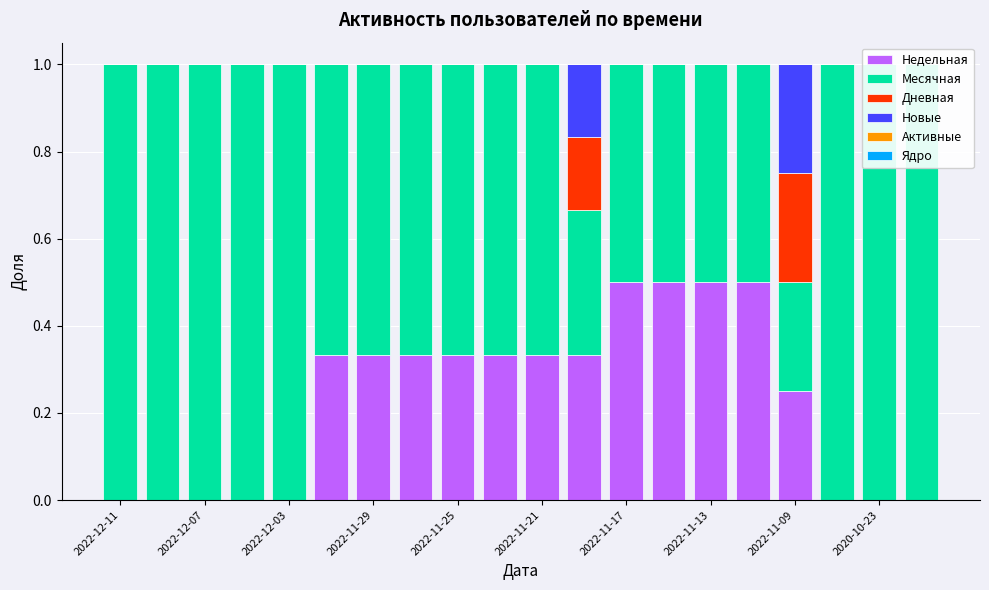

At which label is Недельная closest to 0?

2022-12-11